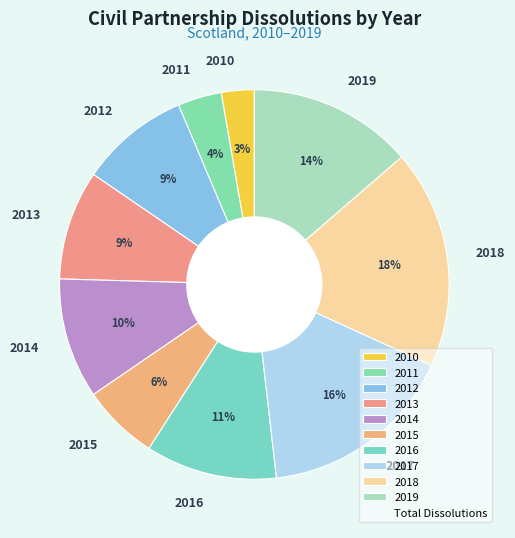

What is the ratio of the value at 2011 to the value at 2013?

0.4